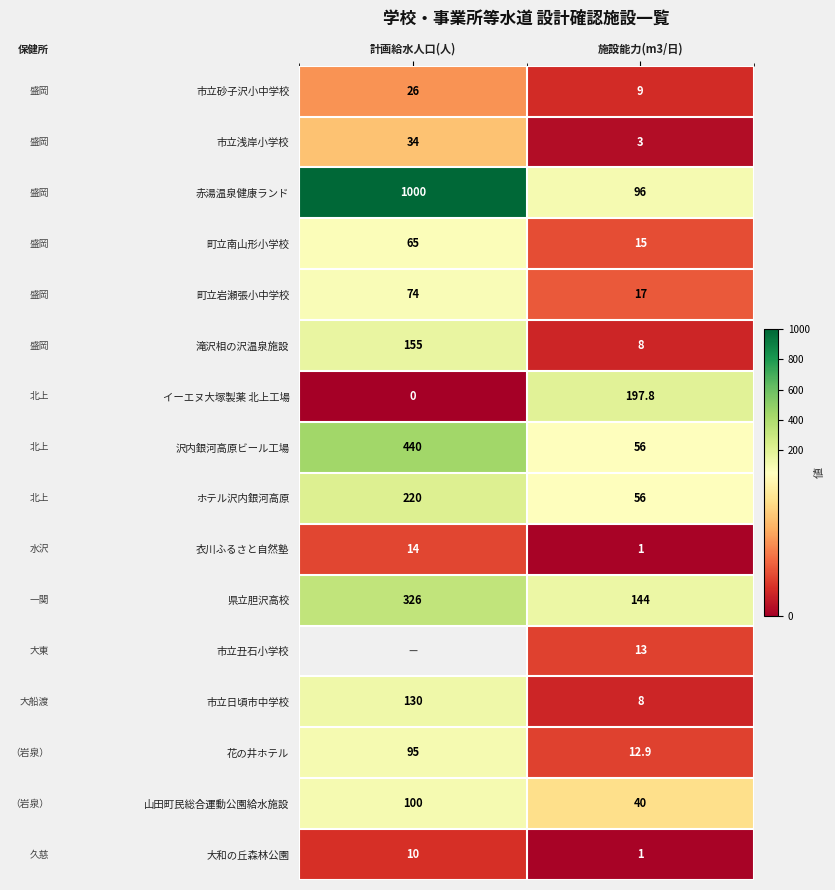

List the labels in order of 県立胆沢高校 value, smallest first.

施設能力(m3/日), 計画給水人口(人)